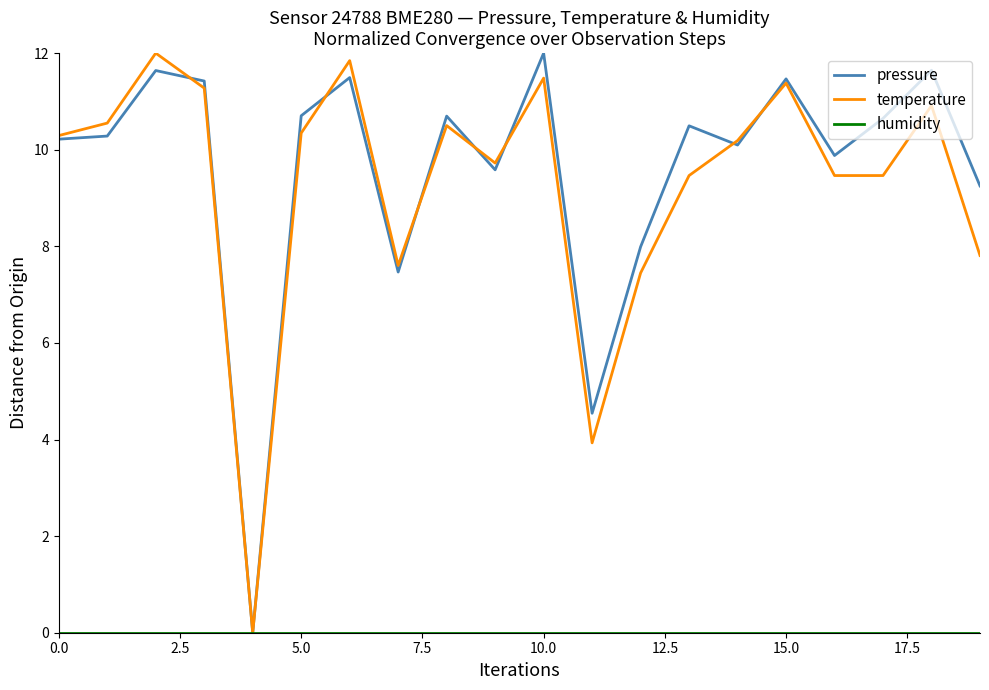

Is this an area chart (filled region under the line)?

No